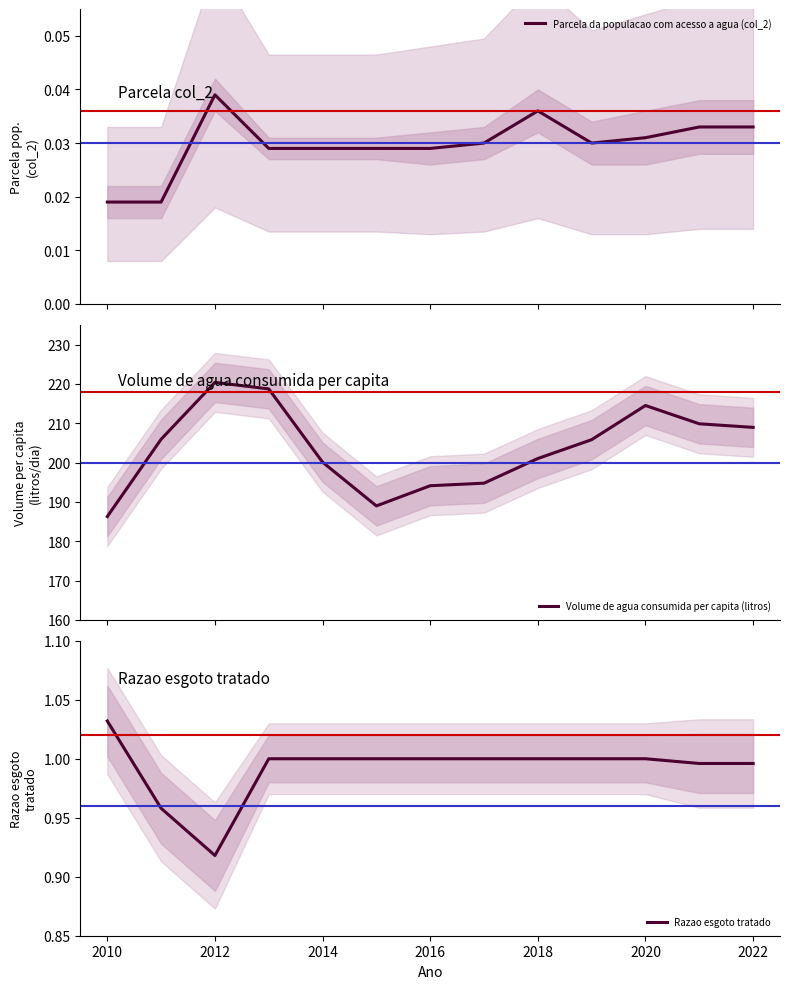

How many Parcela da populacao com acesso a agua (col_2) values are between 0 and 1?

13